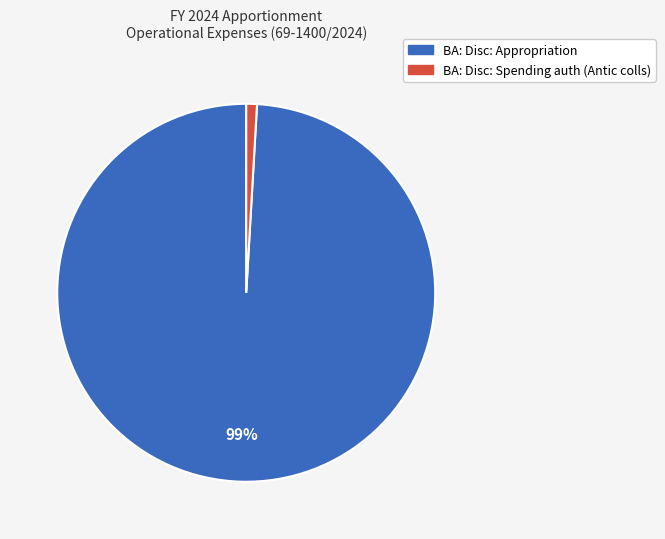

Is there any slice that represents more than half of the pie?

Yes